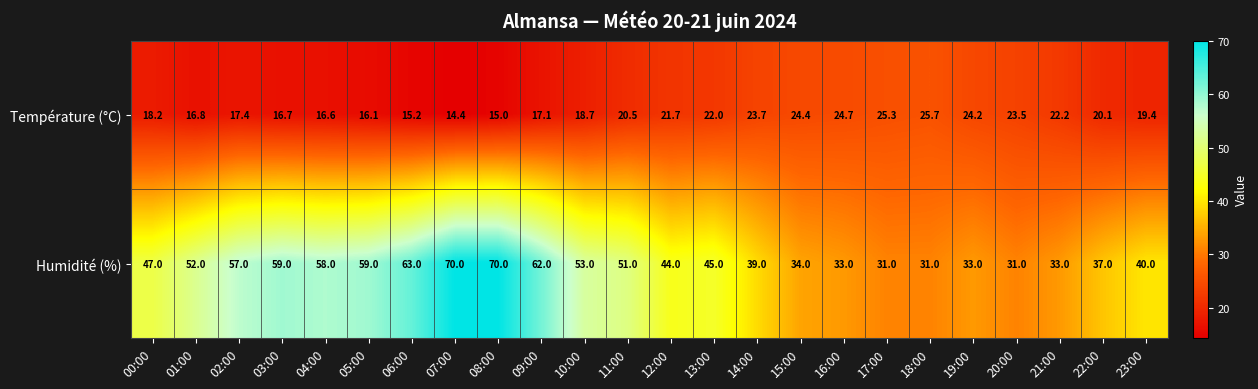

Which series has the widest spread of values?

Humidité (%)